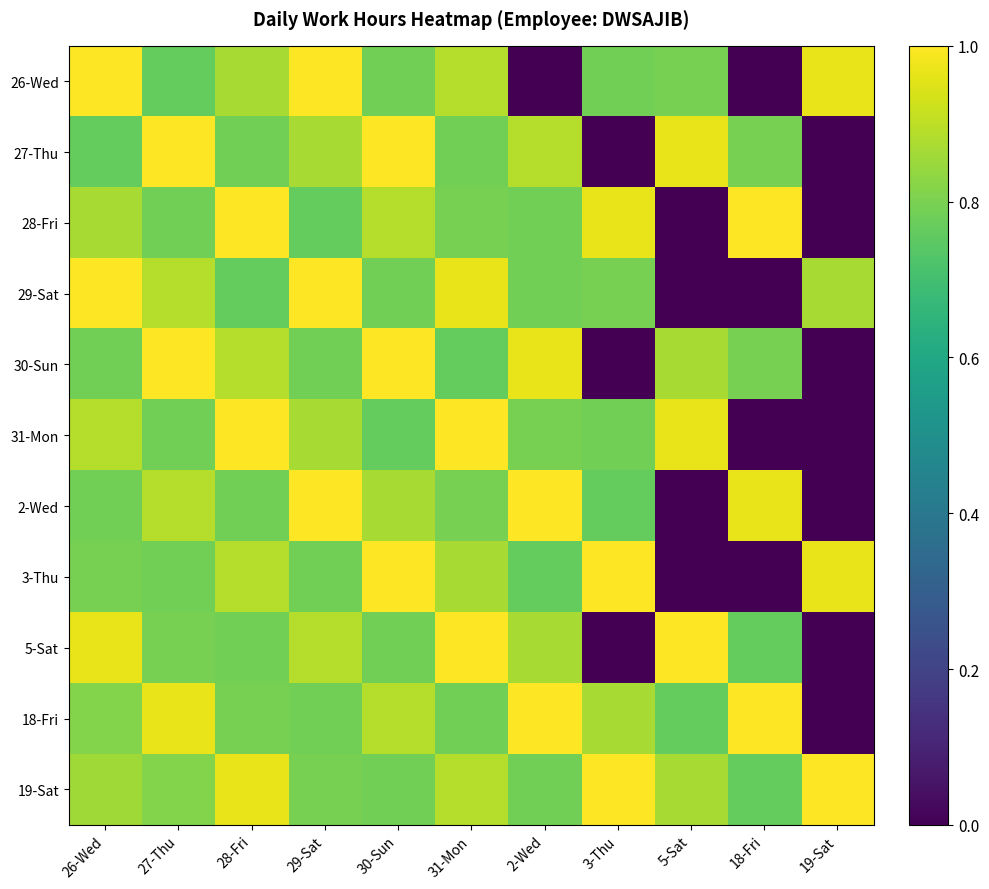

What is the spread (max minus min) of values at 27-Thu?

0.2